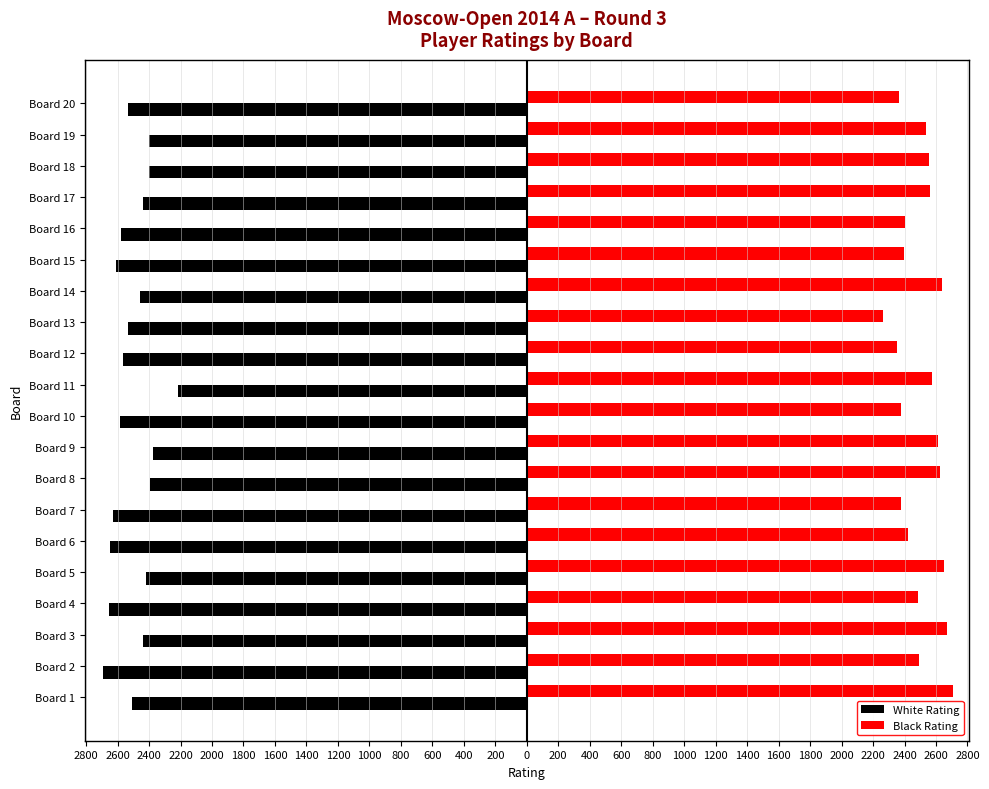

What are all the series names shown in the legend?

White Rating, Black Rating